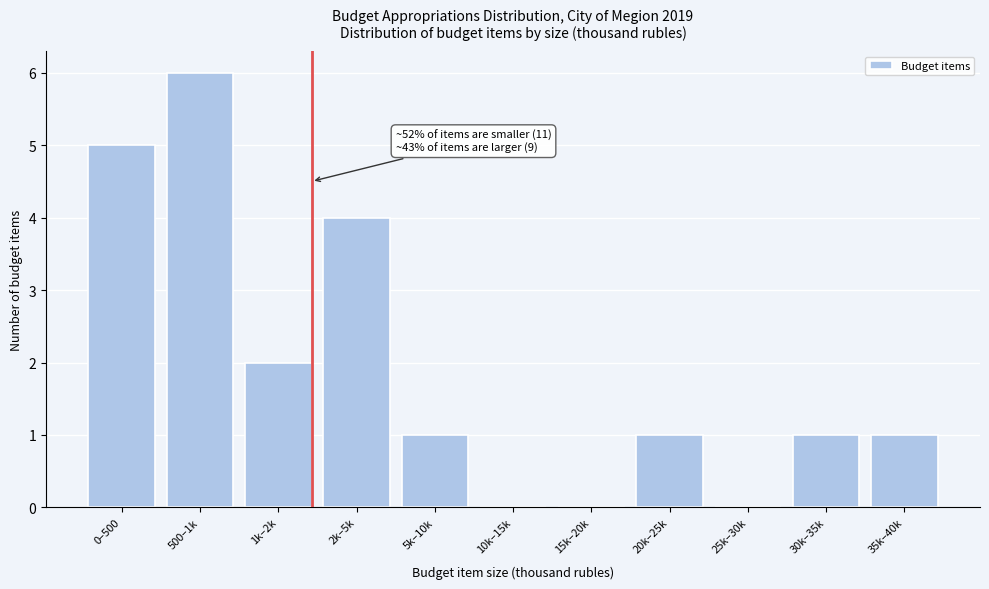

Reading right to left, extract all data points from this chart.

35k–40k=1	30k–35k=1	25k–30k=0	20k–25k=1	15k–20k=0	10k–15k=0	5k–10k=1	2k–5k=4	1k–2k=2	500–1k=6	0–500=5